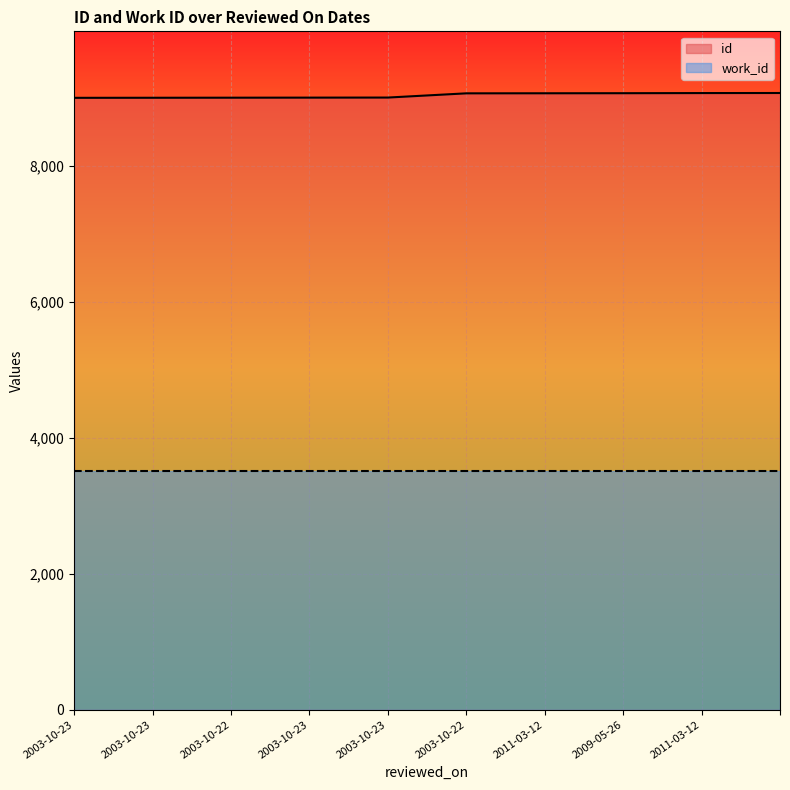

What is the minimum value shown in the chart?

3514